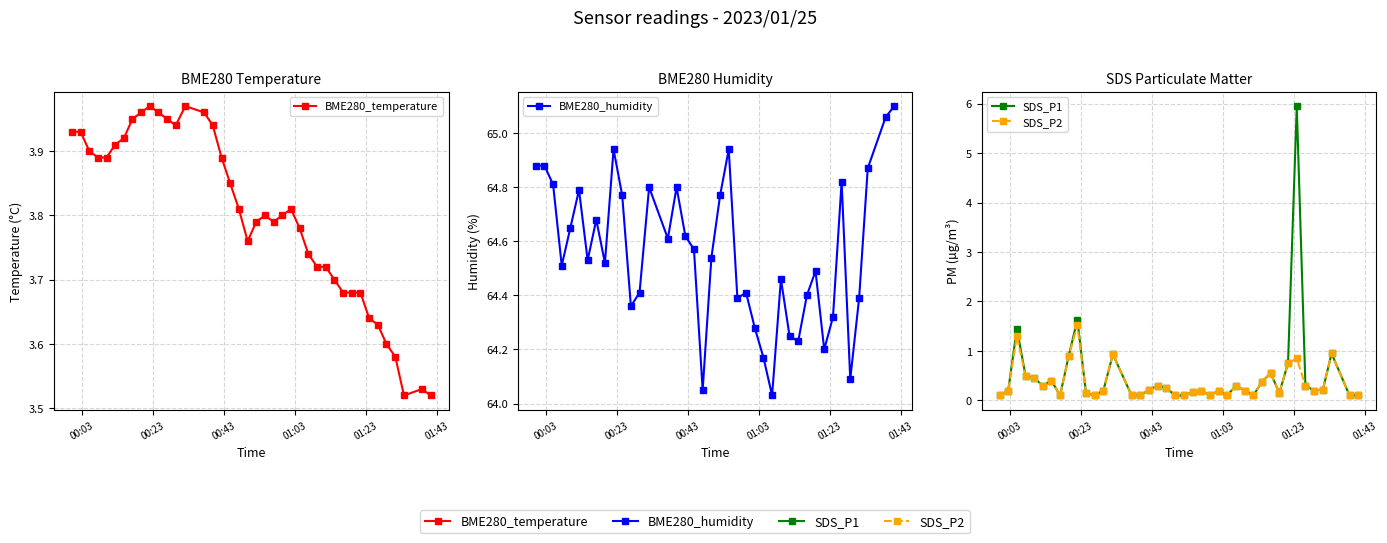

Rank the series by their maximum value, from lowest to highest.

SDS_P2, BME280_temperature, SDS_P1, BME280_humidity